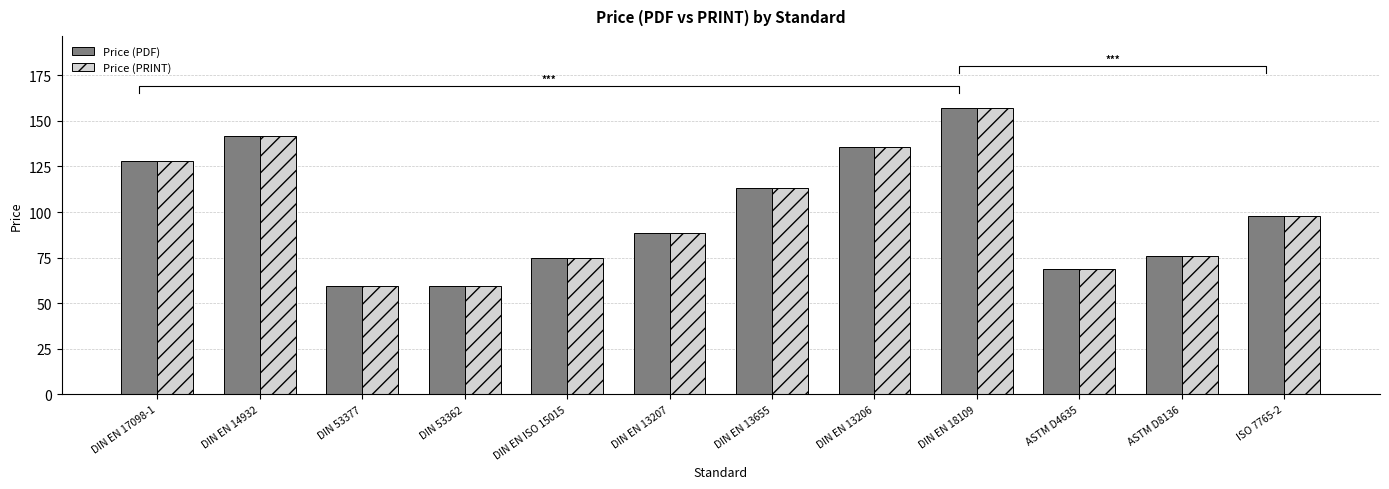

How many data points in Price (PDF) are above 98?

5